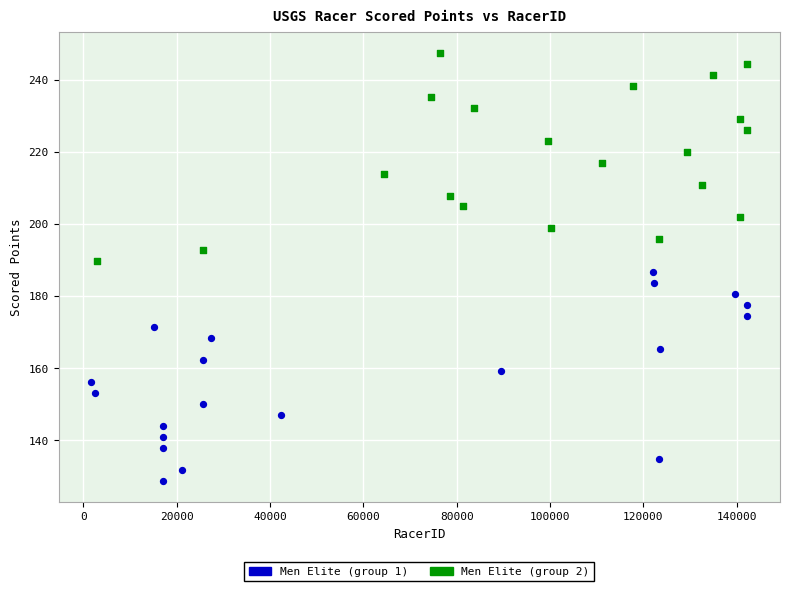

Which series contains the lowest Y value?

Men Elite (group 1)